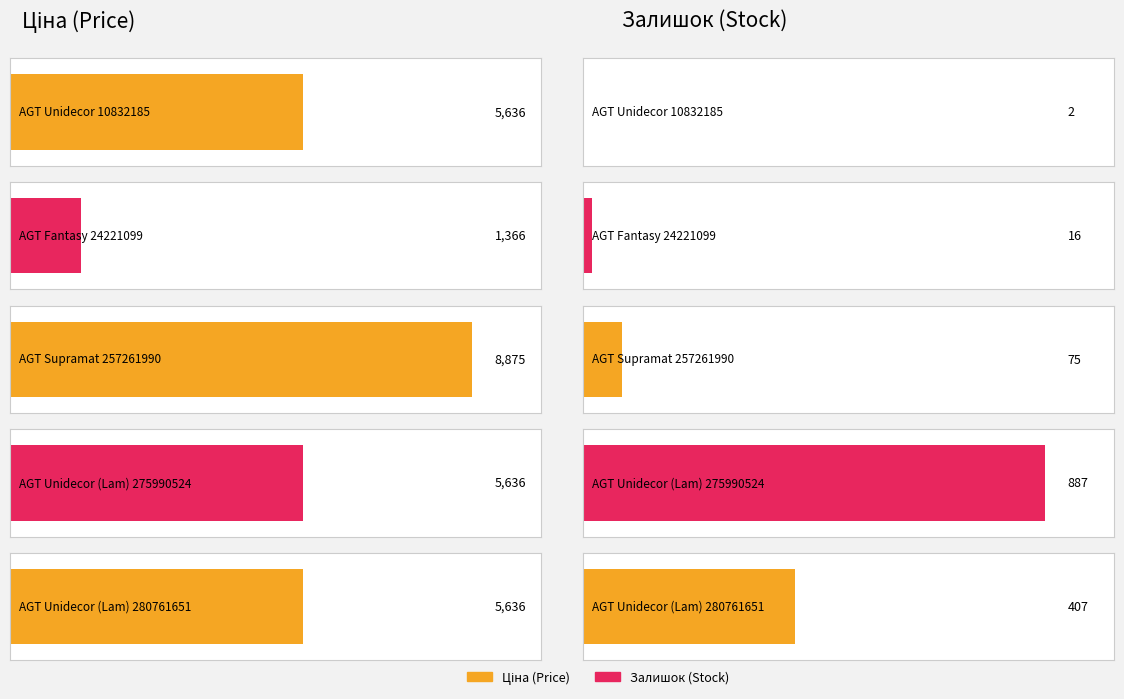

What is the total value across all series at AGT Unidecor 10832185?

5638.0